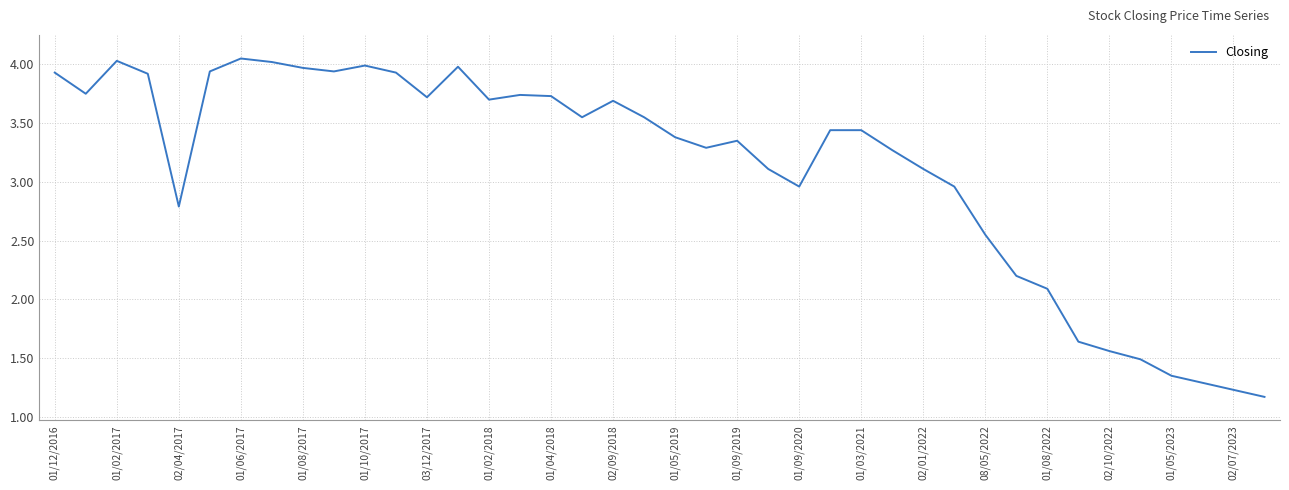

What is the smallest value displayed?

1.2